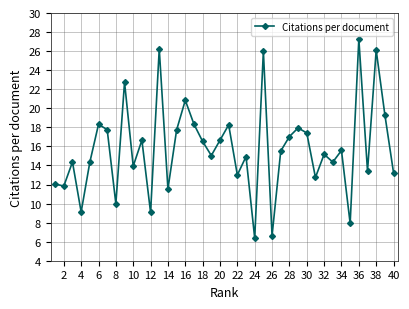

What is the sum of all values?

631.1